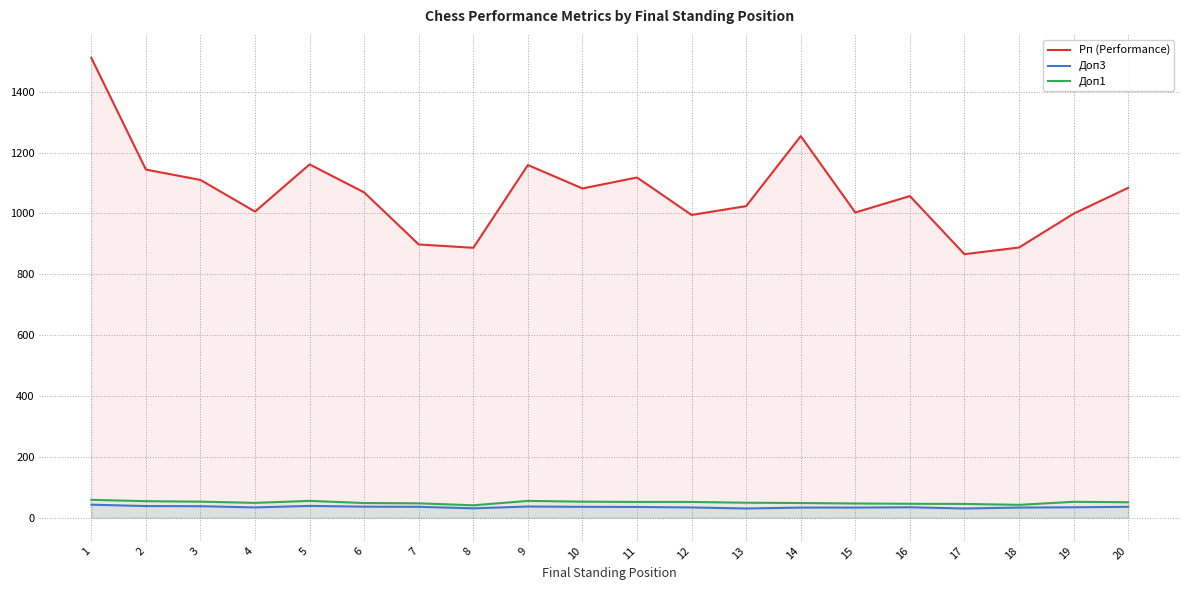

What is the difference between the highest and lowest values at 8?

856.0